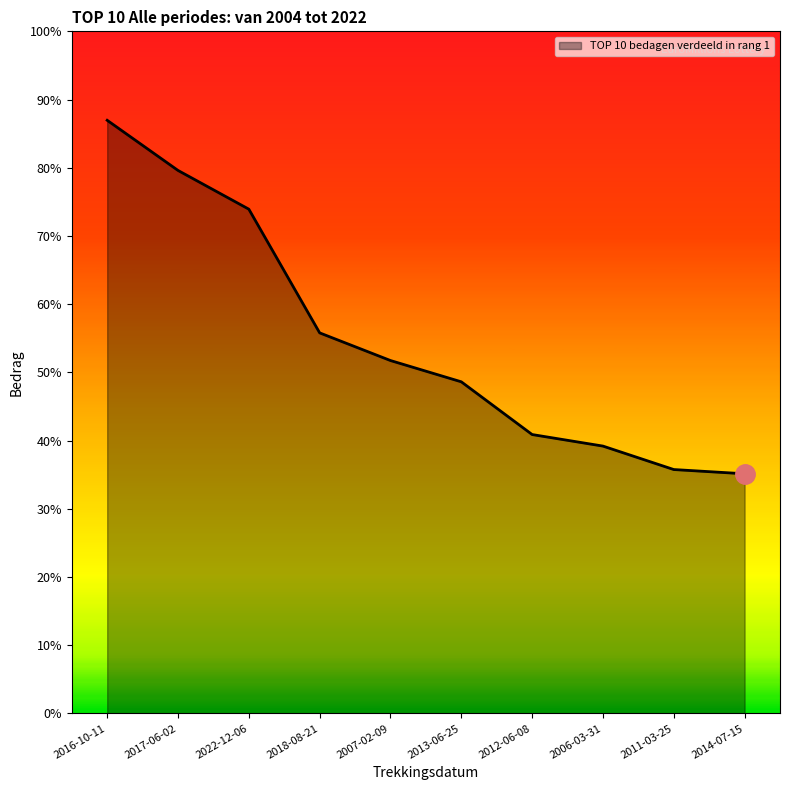

Does the chart display data point markers on the line(s)?

No